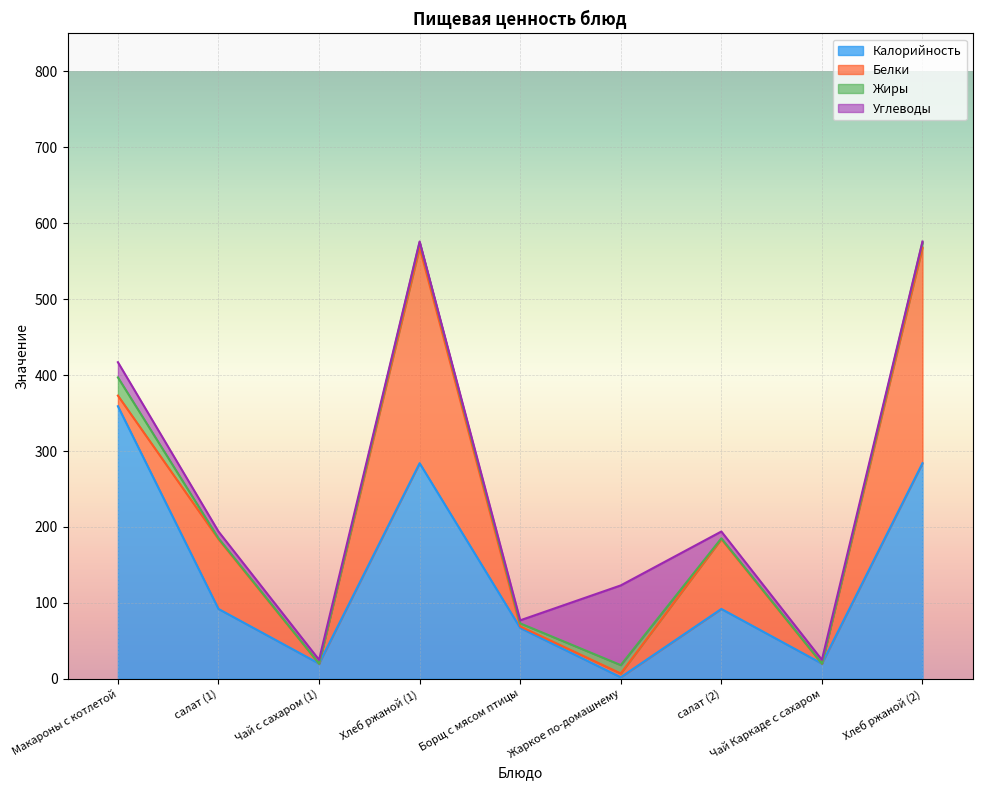

List the series in order of their peak value, highest first.

Калорийность, Белки, Углеводы, Жиры